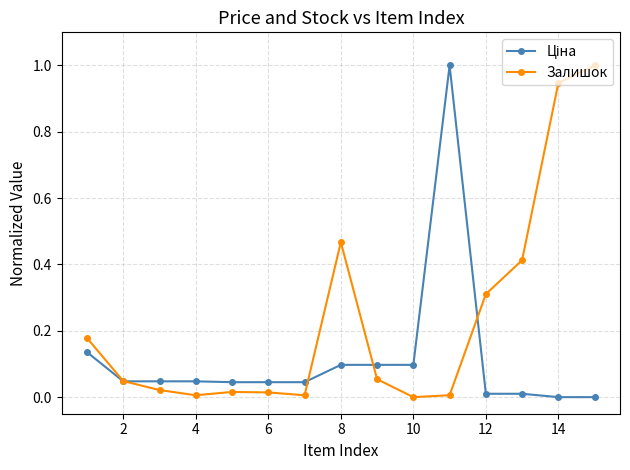

Which series has the largest total across all categories?

Залишок